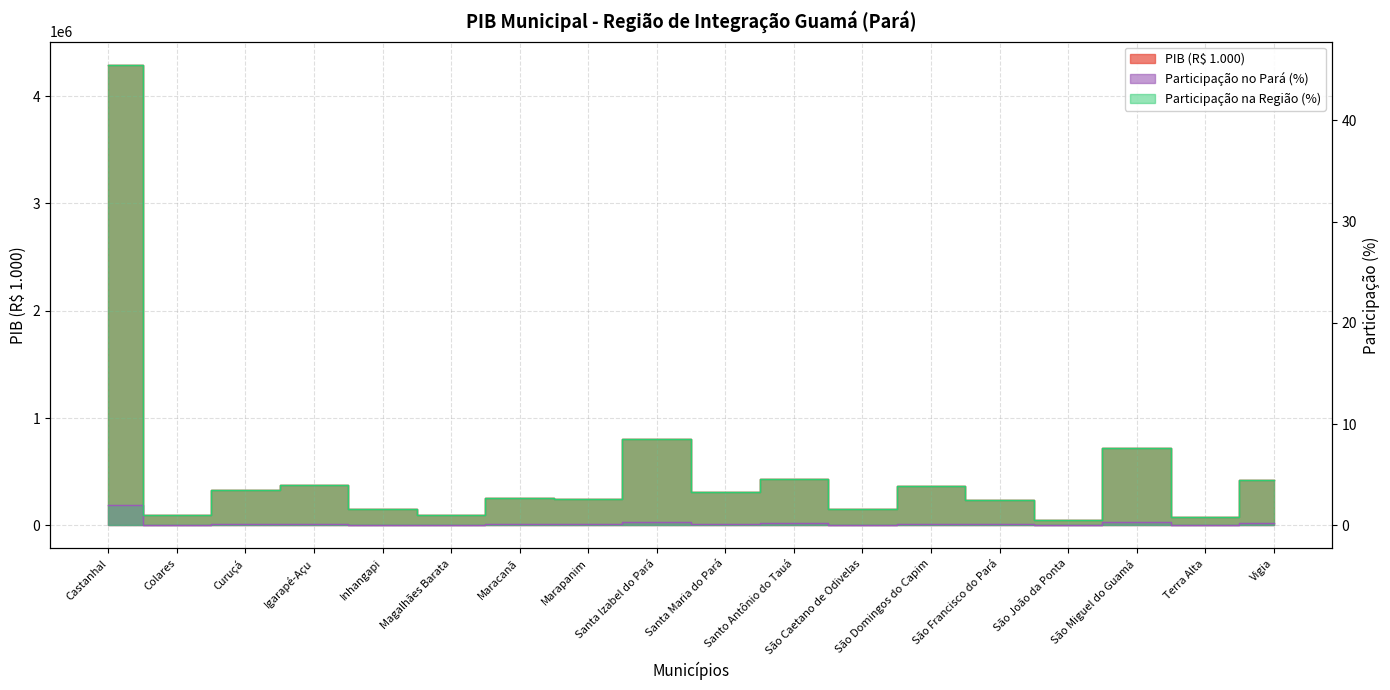

Rank the categories by Participação na Região (%) value from highest to lowest.

Castanhal, Santa Izabel do Pará, São Miguel do Guamá, Santo Antônio do Tauá, Vigia, Igarapé-Açu, São Domingos do Capim, Curuçá, Santa Maria do Pará, Maracanã, Marapanim, São Francisco do Pará, São Caetano de Odivelas, Inhangapi, Magalhães Barata, Colares, Terra Alta, São João da Ponta